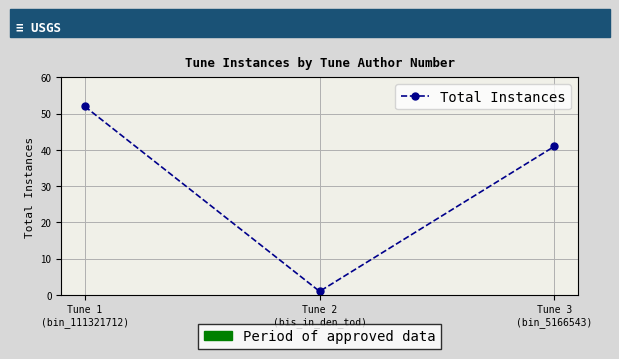

What is the difference between the second highest and minimum values?

40